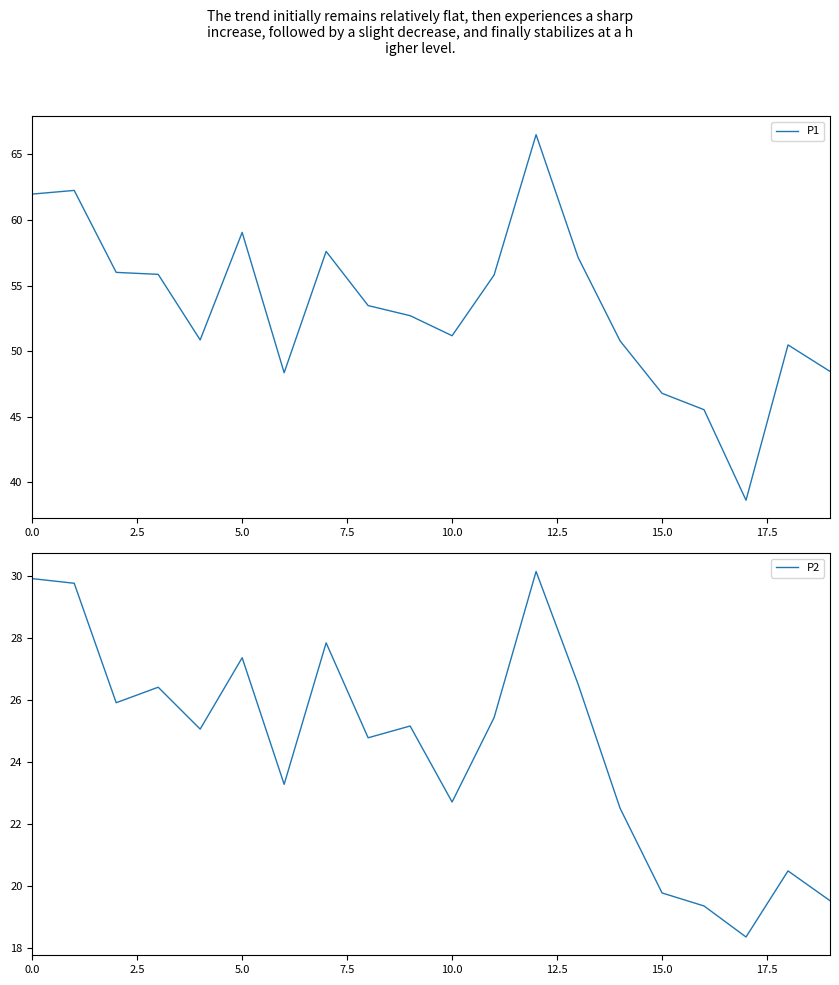

How many data points does each series have?

20